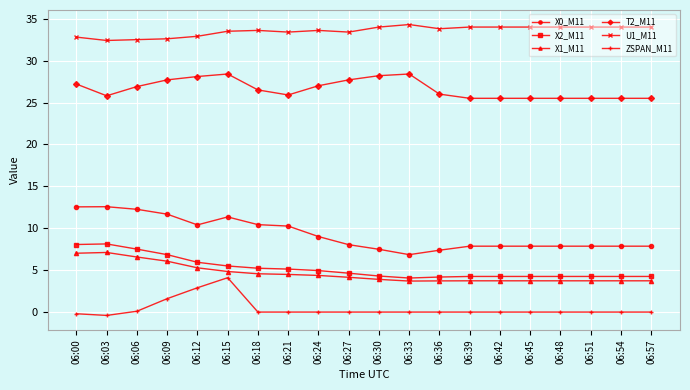

What are all the series names shown in the legend?

X0_M11, X2_M11, X1_M11, T2_M11, U1_M11, ZSPAN_M11